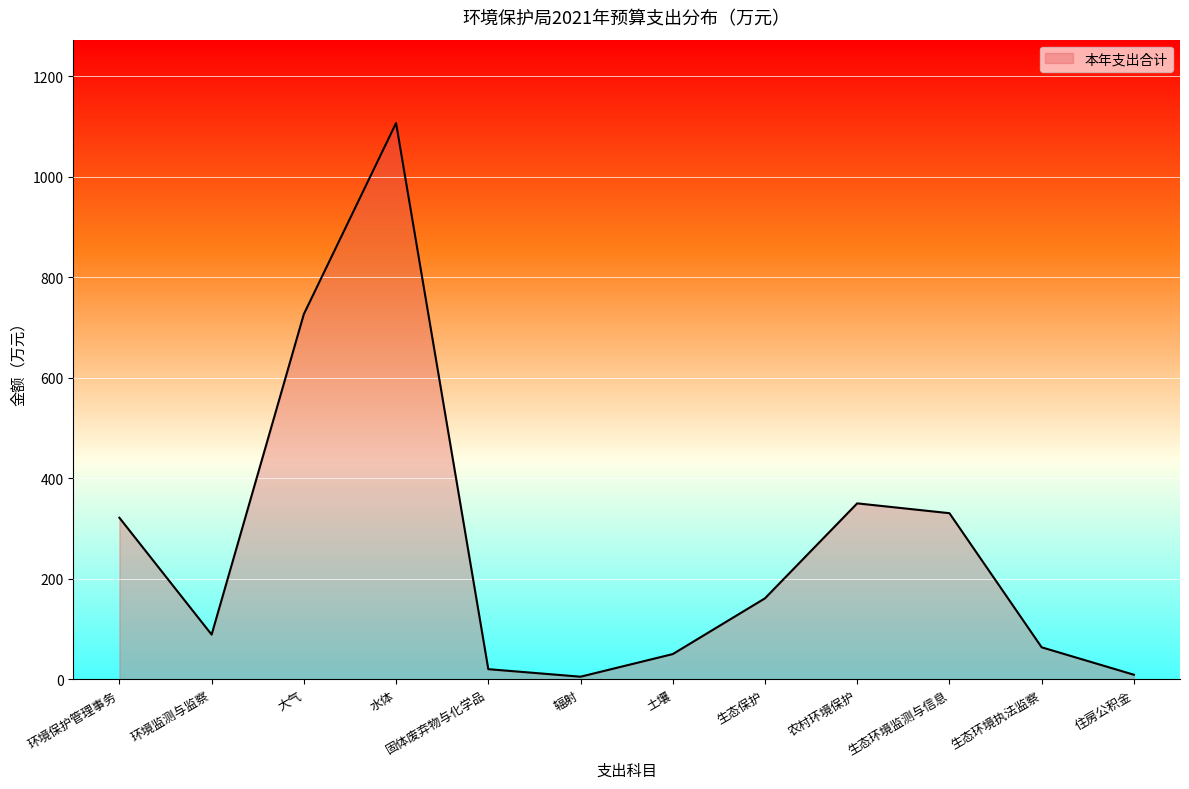

What value does the data have at 辐射?

5.0